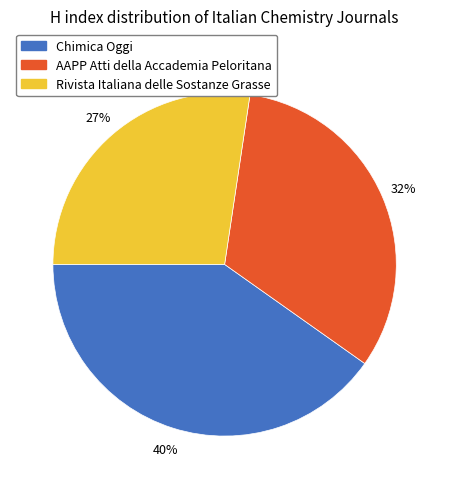

Which slice is the largest?

Chimica Oggi